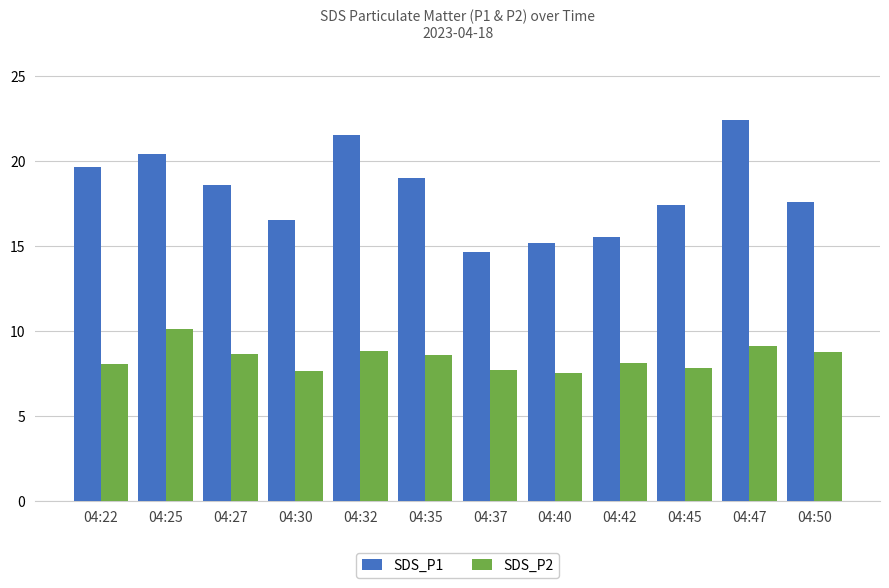

True or false: SDS_P2 has a value of 7.7 at 04:37.

True